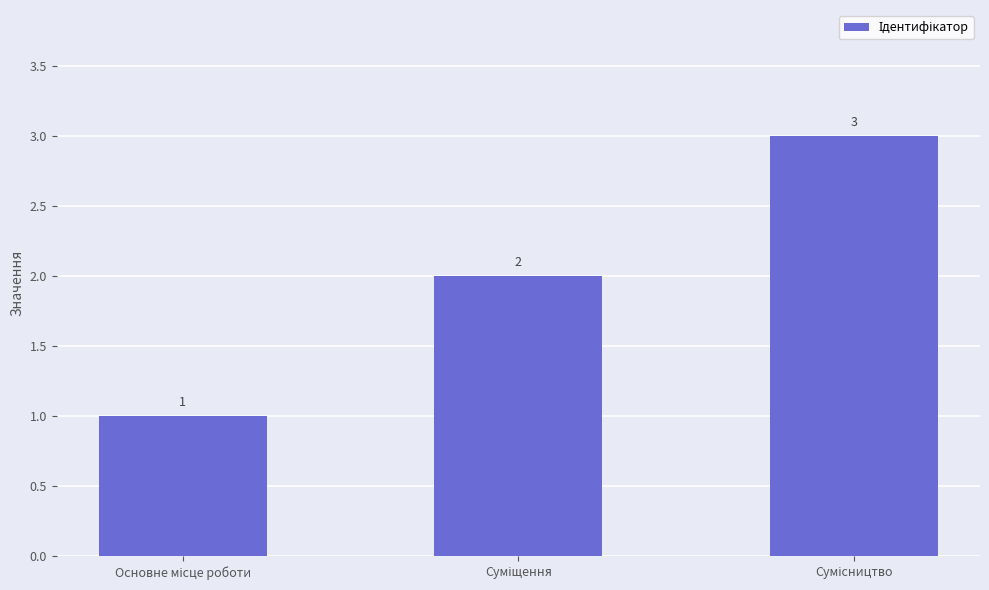

How many values are between 1 and 3?

3